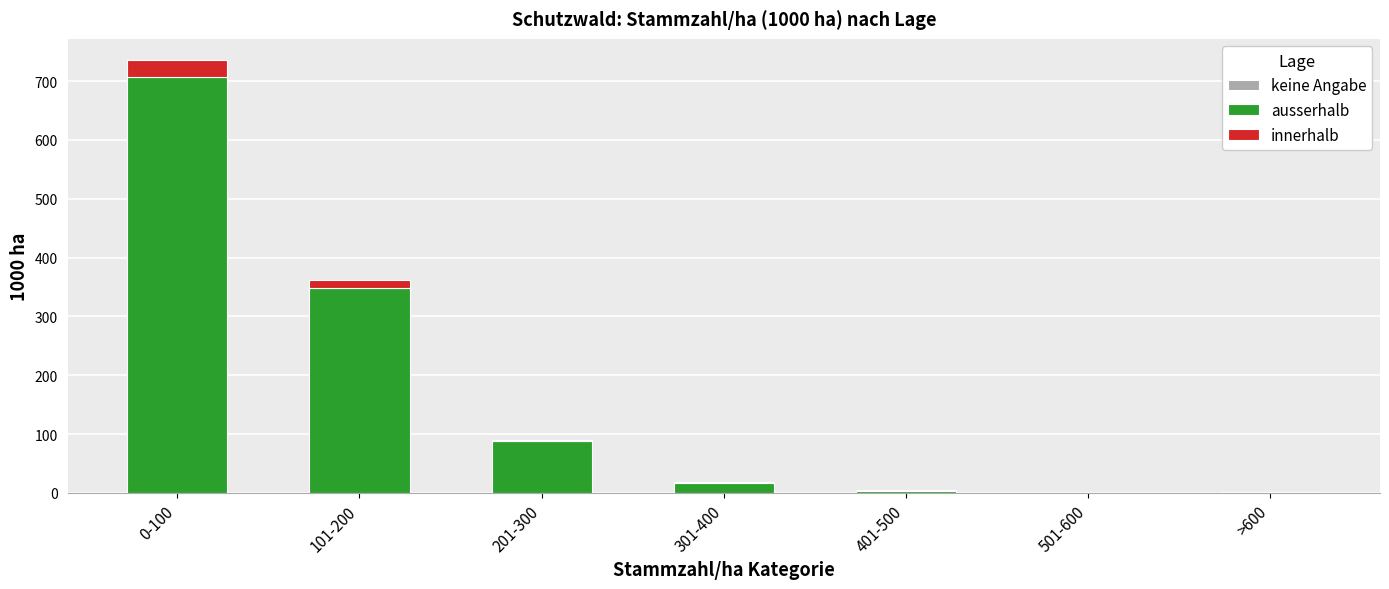

At which category is the sum across all series the highest?

0-100